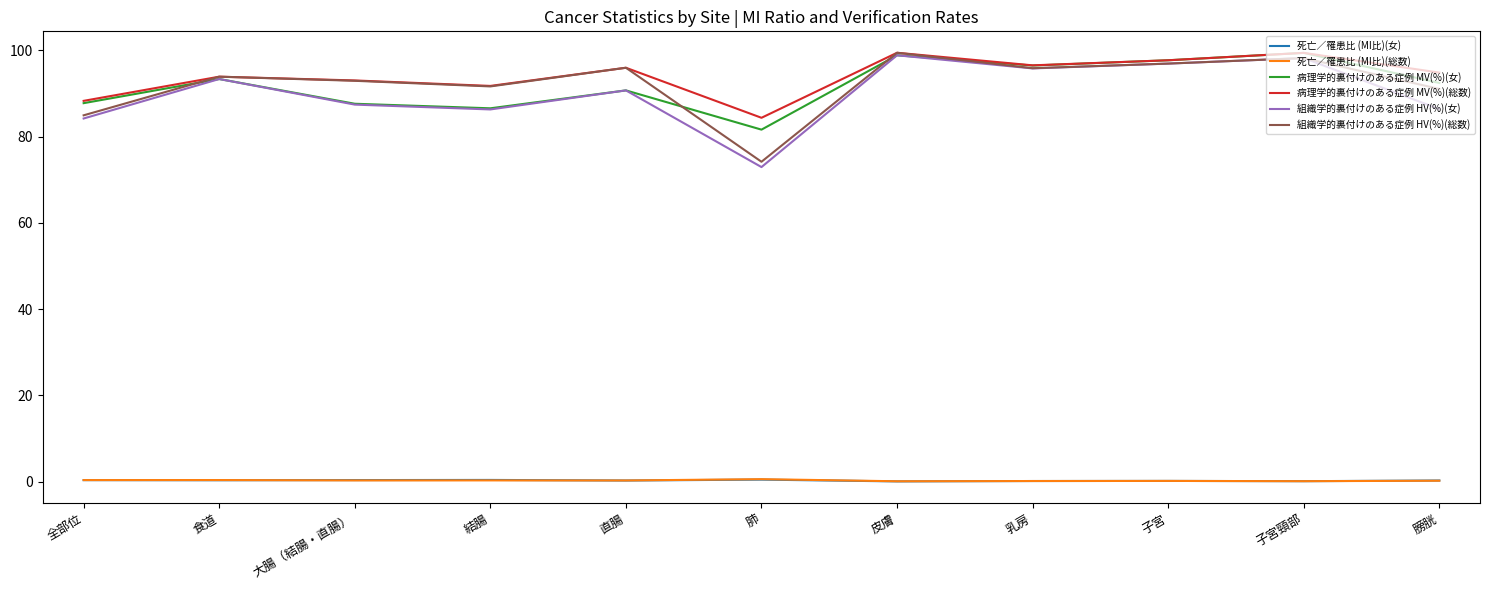

How many interior local valleys does the 組織学的裏付けのある症例 HV(%)(総数) series have?

3